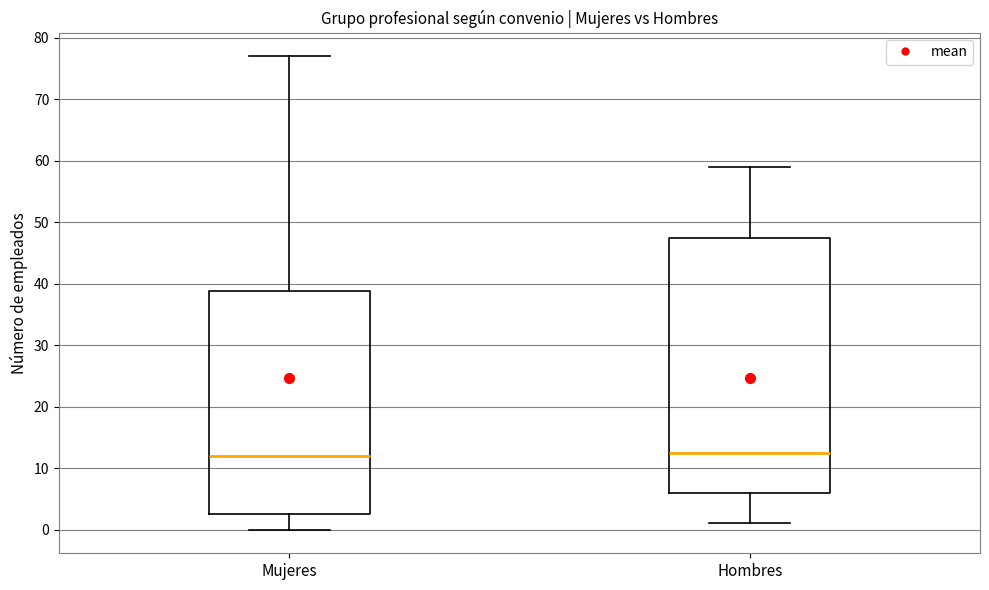

Reading left to right, read every box against the y-axis: the position of its median line, the range the box covers, and the ends of its whiskers. The values are not printed on the chart, so give them approximately, as read against the axis.

Mujeres: median 12, box 3 to 39, whiskers 0 to 77
Hombres: median 13, box 6 to 48, whiskers 1 to 59